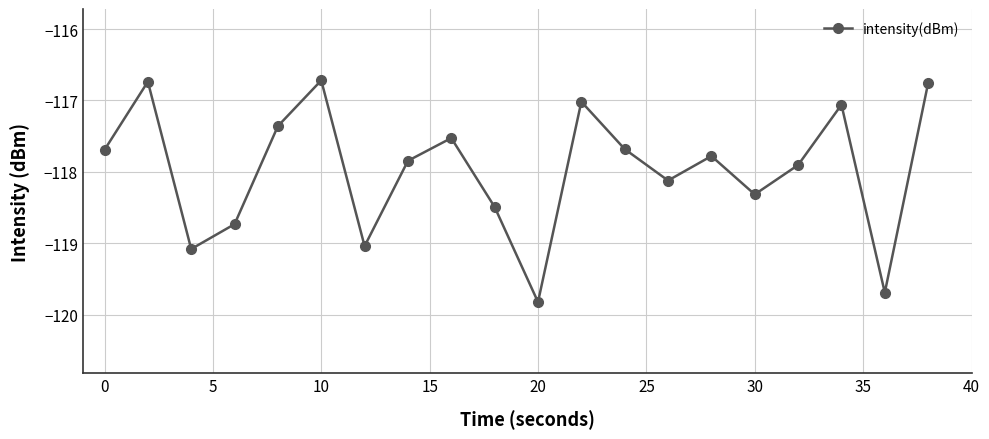

What is the average value?

-118.0